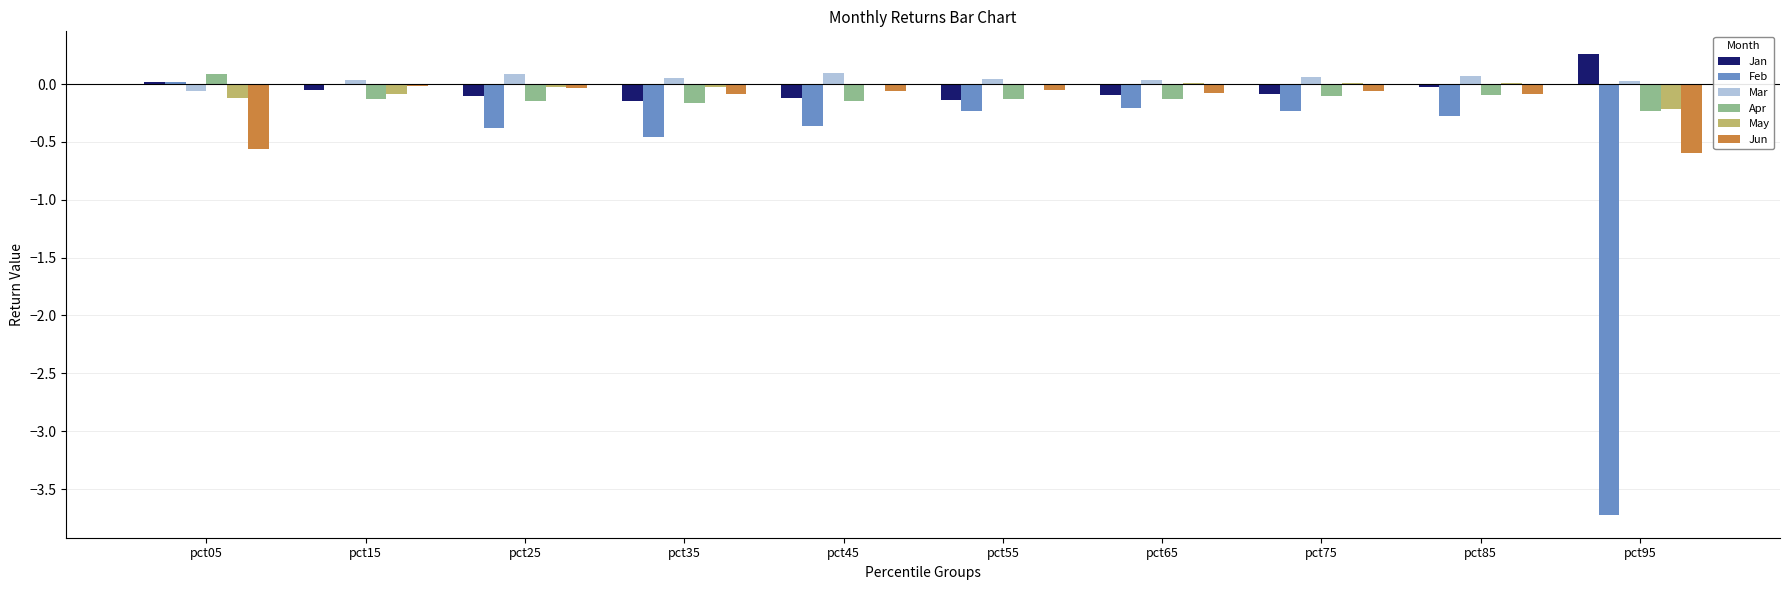

Are the bars grouped side by side (vs. stacked)?

Yes